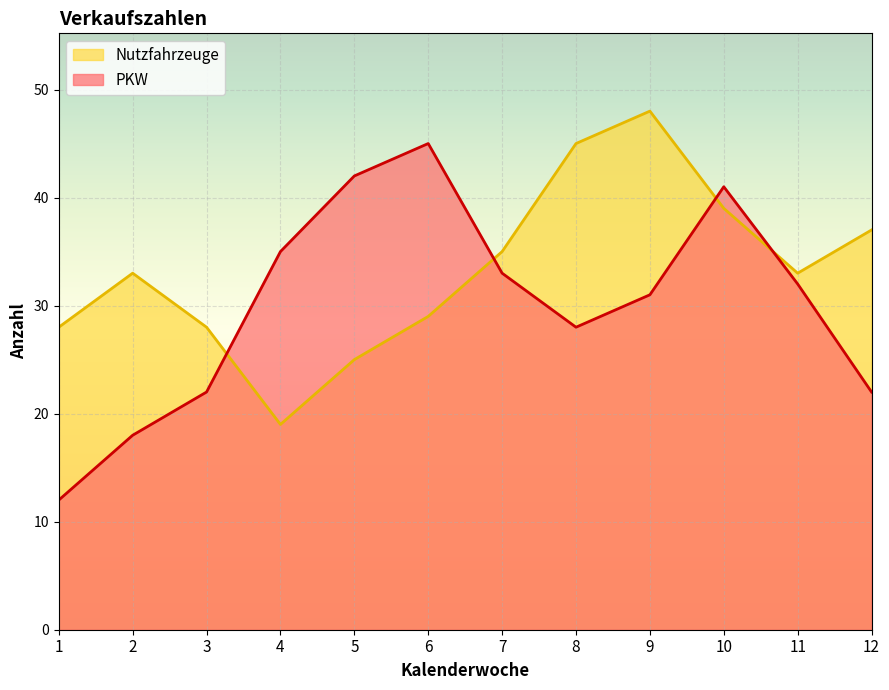

What is the difference between the second highest and minimum values in the Nutzfahrzeuge series?

26